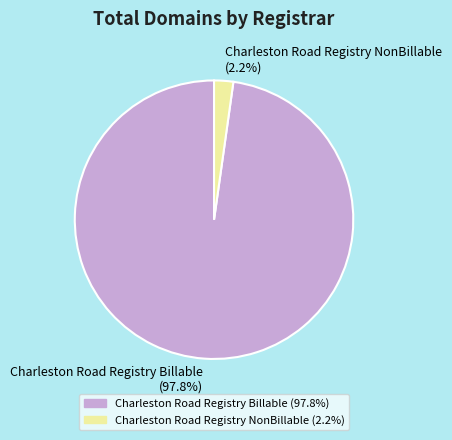

Do Charleston Road Registry Billable and Charleston Road Registry NonBillable together represent more than half of the pie?

Yes